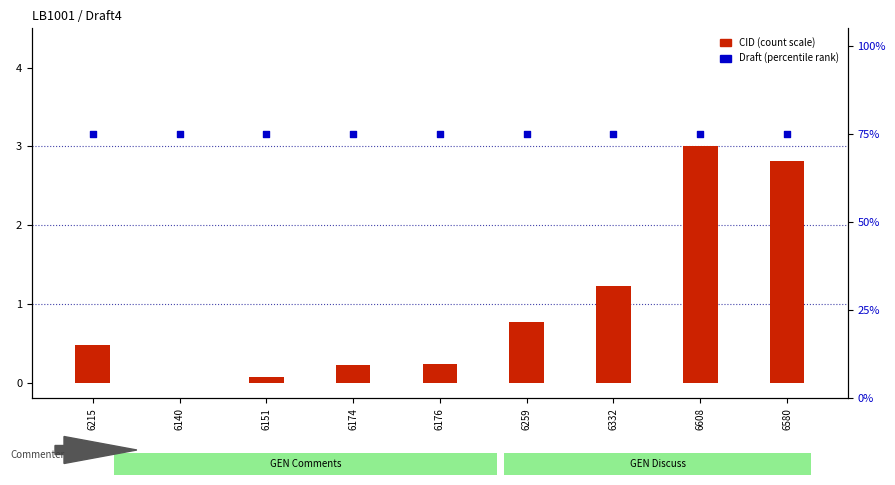

Which series has the widest spread of Y values?

CID (normalized count)